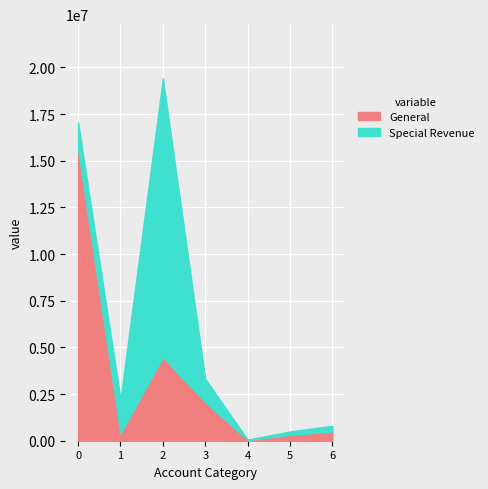

What is the lowest value of the General series?

45000